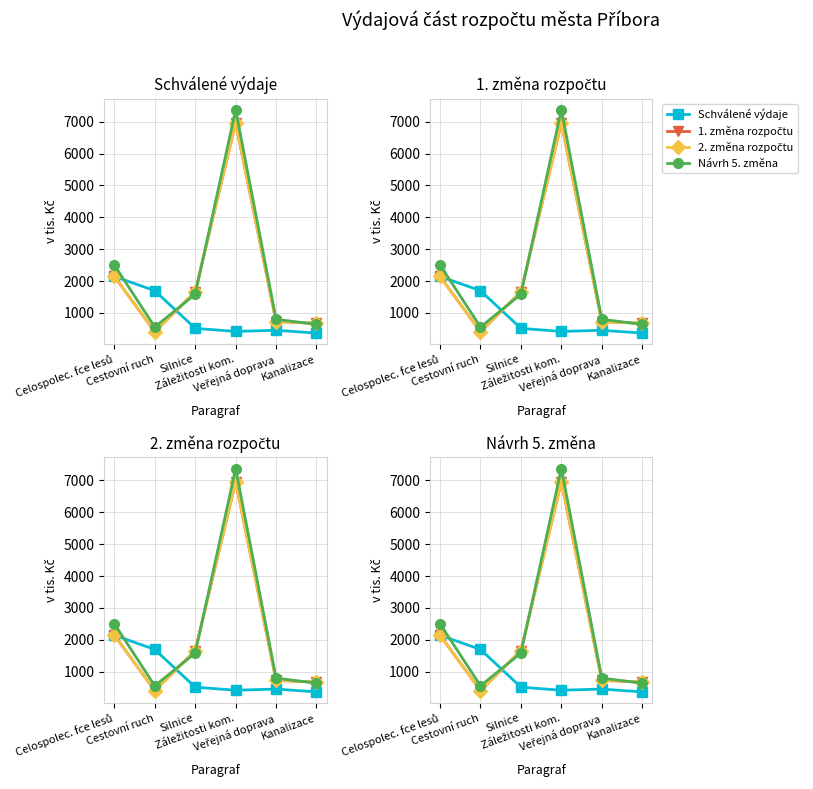

What are all the series names shown in the legend?

Schválené výdaje, 1. změna rozpočtu, 2. změna rozpočtu, Návrh 5. změna